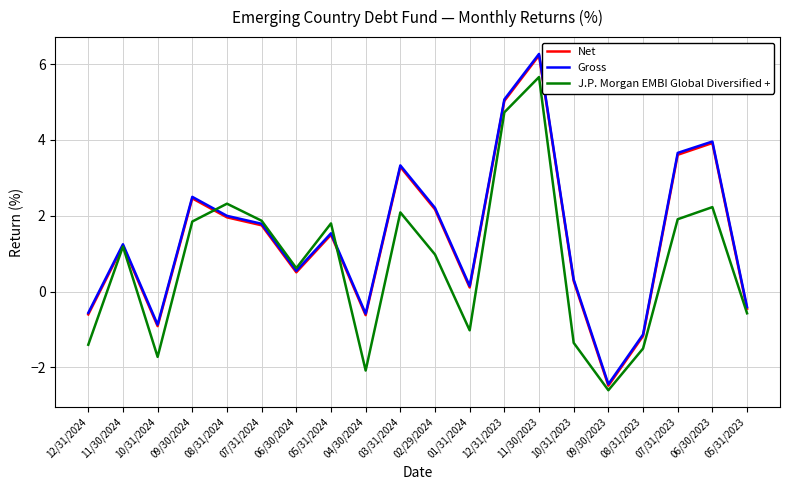

How many values in Gross are above zero?

14